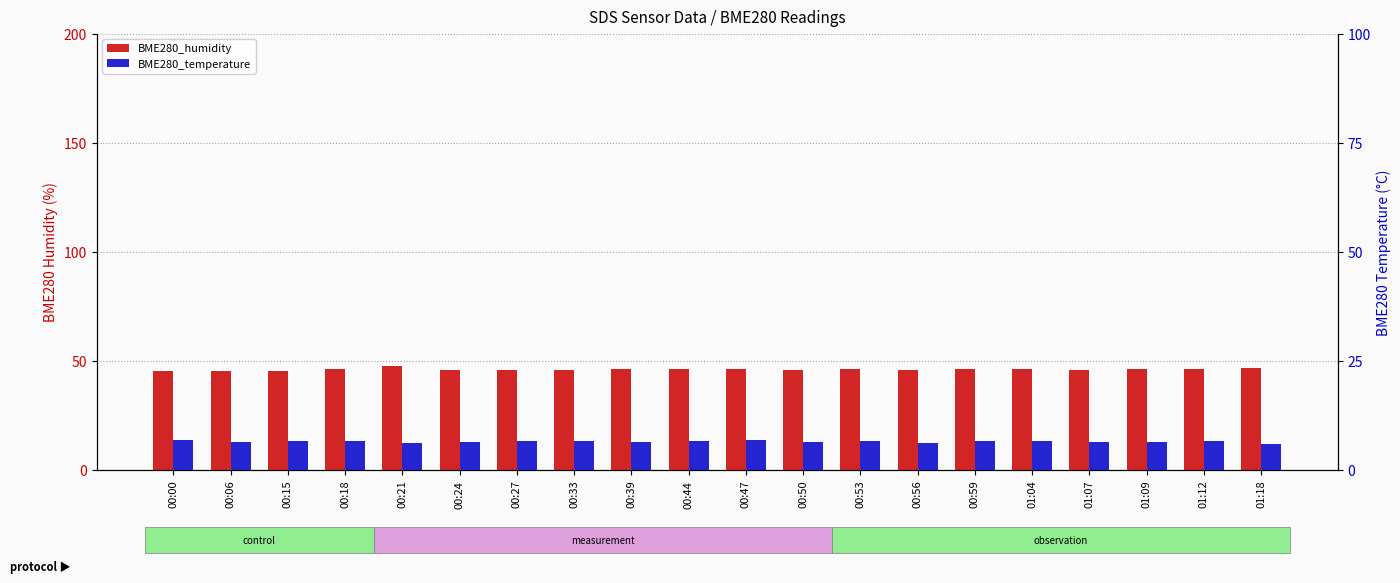

What is the label of the 17th bar from the left?

01:07